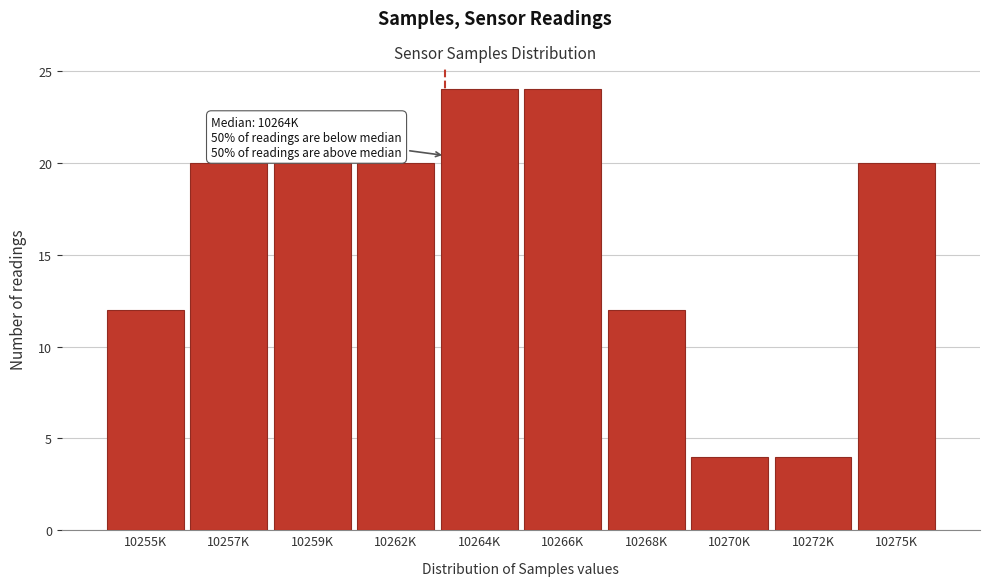

Reading right to left, transcribe all the data shown in this chart.

20	4	4	12	24	24	20	20	20	12